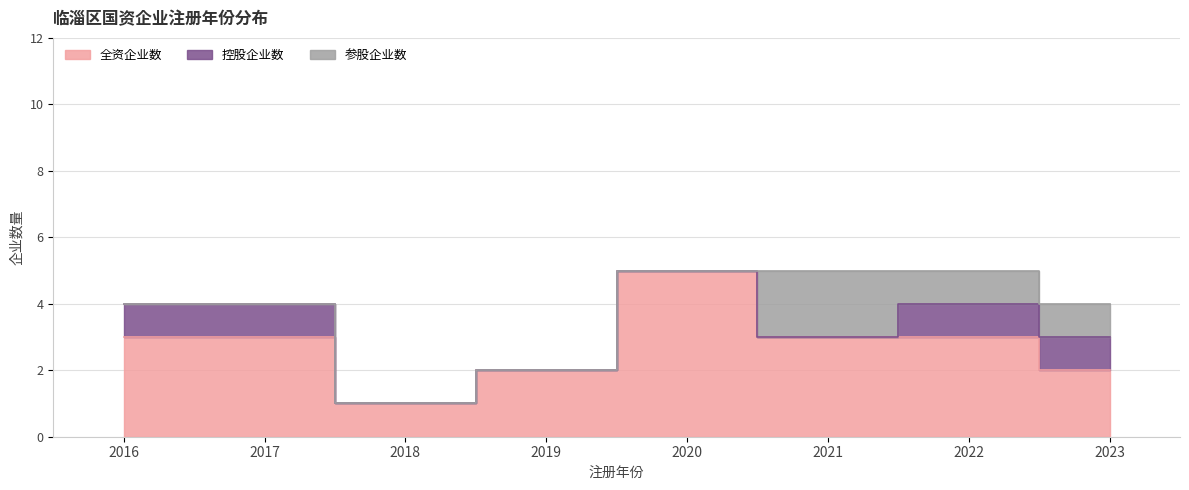

Where is the first local maximum for 参股企业数?

2021